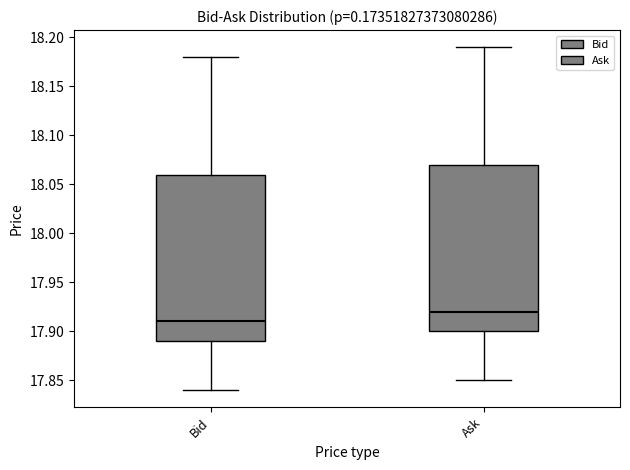

Reading left to right, transcribe this box plot: for each box, give where its median line is, the range the box spans, and where its two whiskers end, as read against the y-axis. The values are not printed on the chart, so give them approximately, as read against the axis.

Bid: median 17.91, box 17.89 to 18.06, whiskers 17.84 to 18.18
Ask: median 17.92, box 17.90 to 18.07, whiskers 17.85 to 18.19